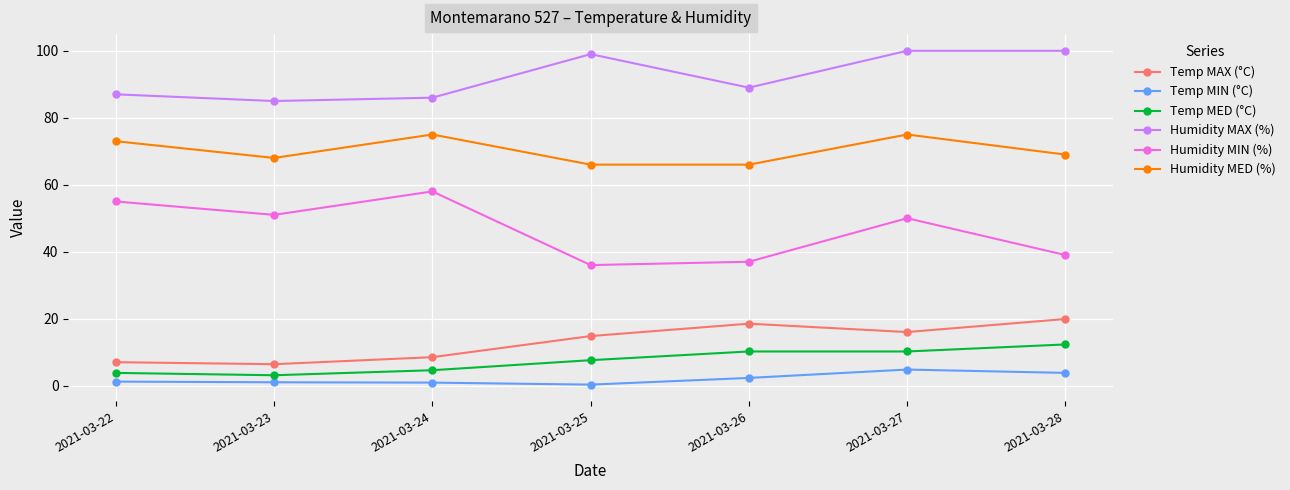

What is the sum of all Temp MIN (°C) values?

14.3